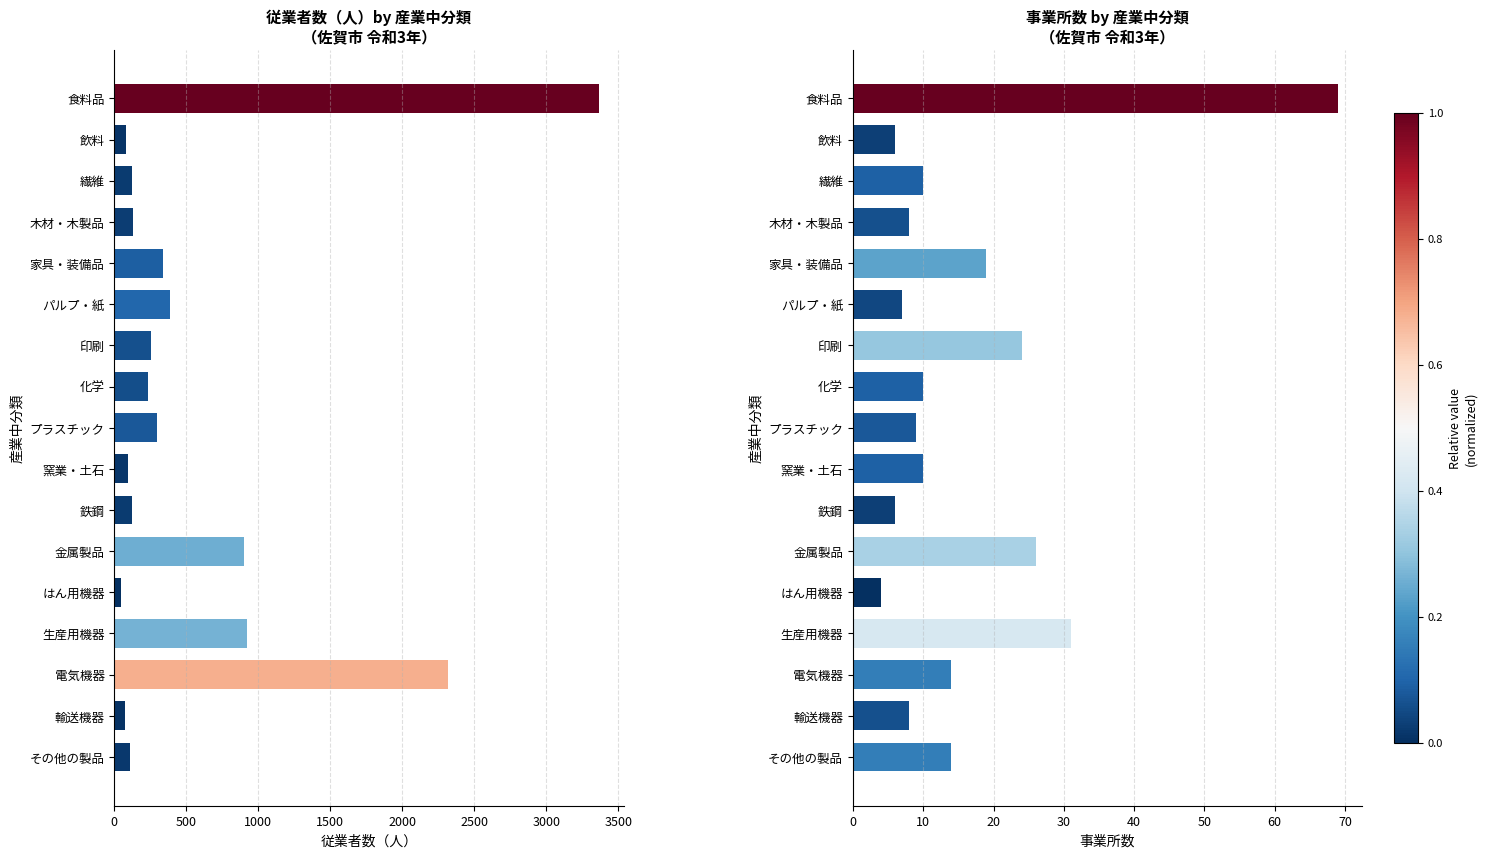

Rank the series at 9 from lowest to highest value.

事業所数, 従業者数(人)